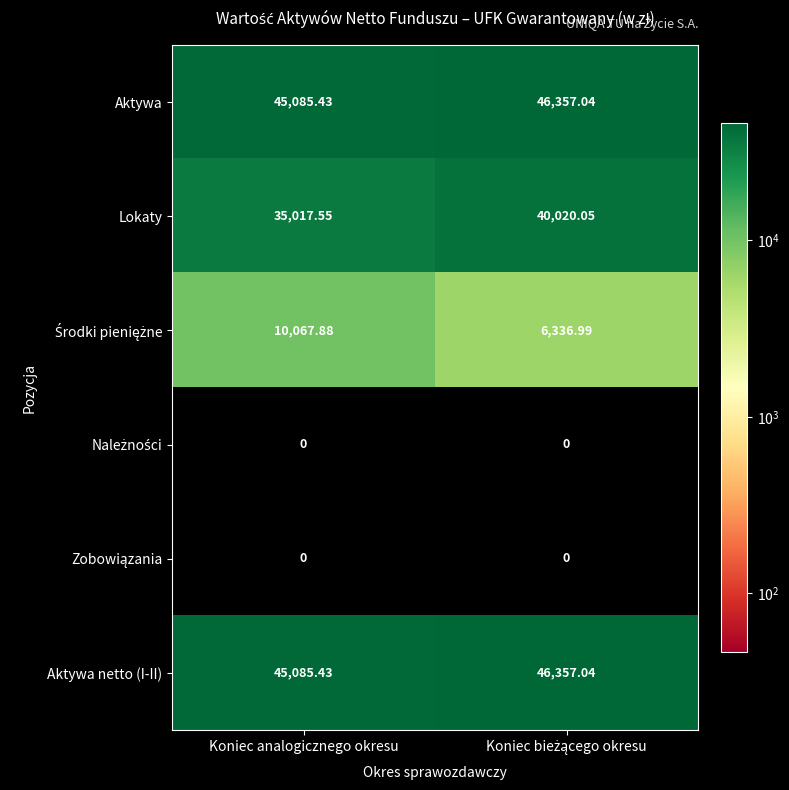

Which series has the widest spread of values?

Lokaty